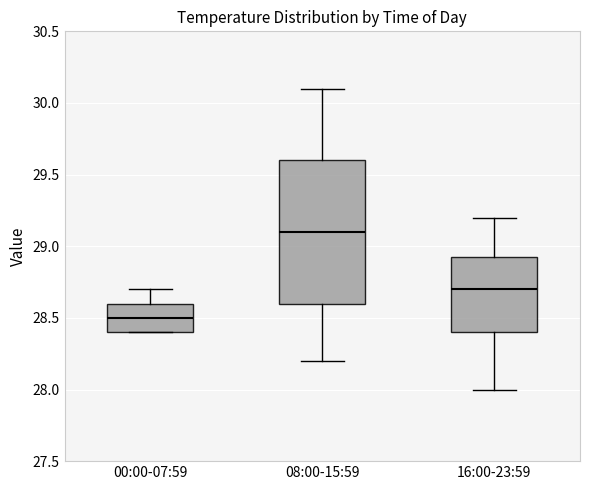

Comparing the boxes themselves (not the whiskers), which one is the tallest?

08:00-15:59